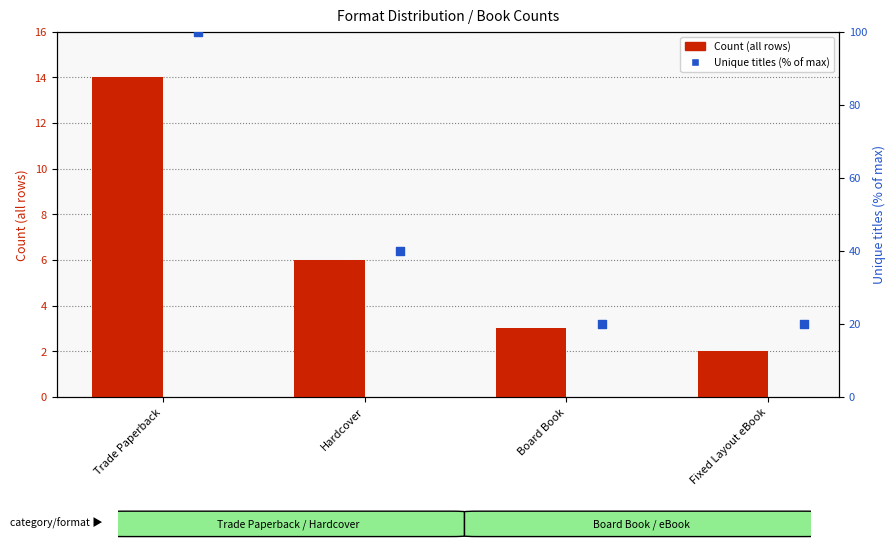

What is the total value across all series at Board Book?

23